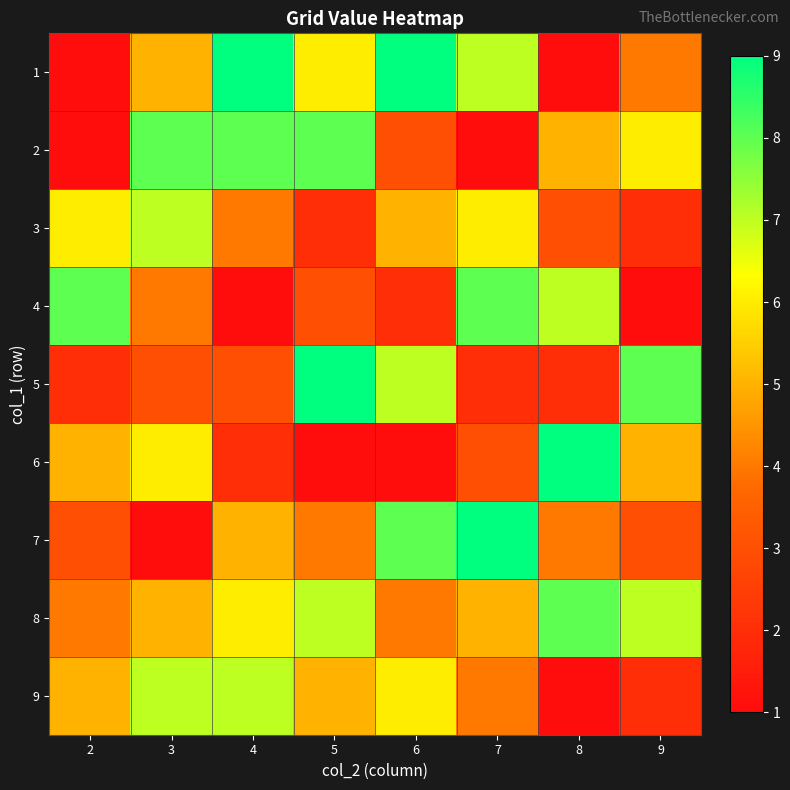

Reading left to right, list all the values displayed in this chart.

1: 2=1	3=5	4=9	5=6	6=9	7=7	8=1	9=4
2: 2=1	3=8	4=8	5=8	6=3	7=1	8=5	9=6
3: 2=6	3=7	4=4	5=2	6=5	7=6	8=3	9=2
4: 2=8	3=4	4=1	5=3	6=2	7=8	8=7	9=1
5: 2=2	3=3	4=3	5=9	6=7	7=2	8=2	9=8
6: 2=5	3=6	4=2	5=1	6=1	7=3	8=9	9=5
7: 2=3	3=1	4=5	5=4	6=8	7=9	8=4	9=3
8: 2=4	3=5	4=6	5=7	6=4	7=5	8=8	9=7
9: 2=5	3=7	4=7	5=5	6=6	7=4	8=1	9=2